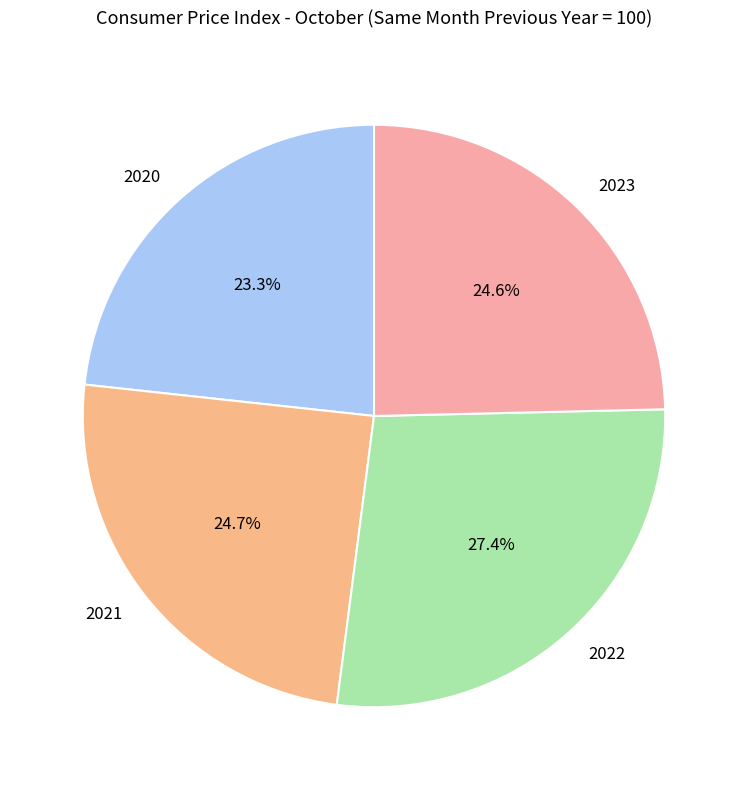

To the nearest percent, what percentage of the pie is 2022?

27%